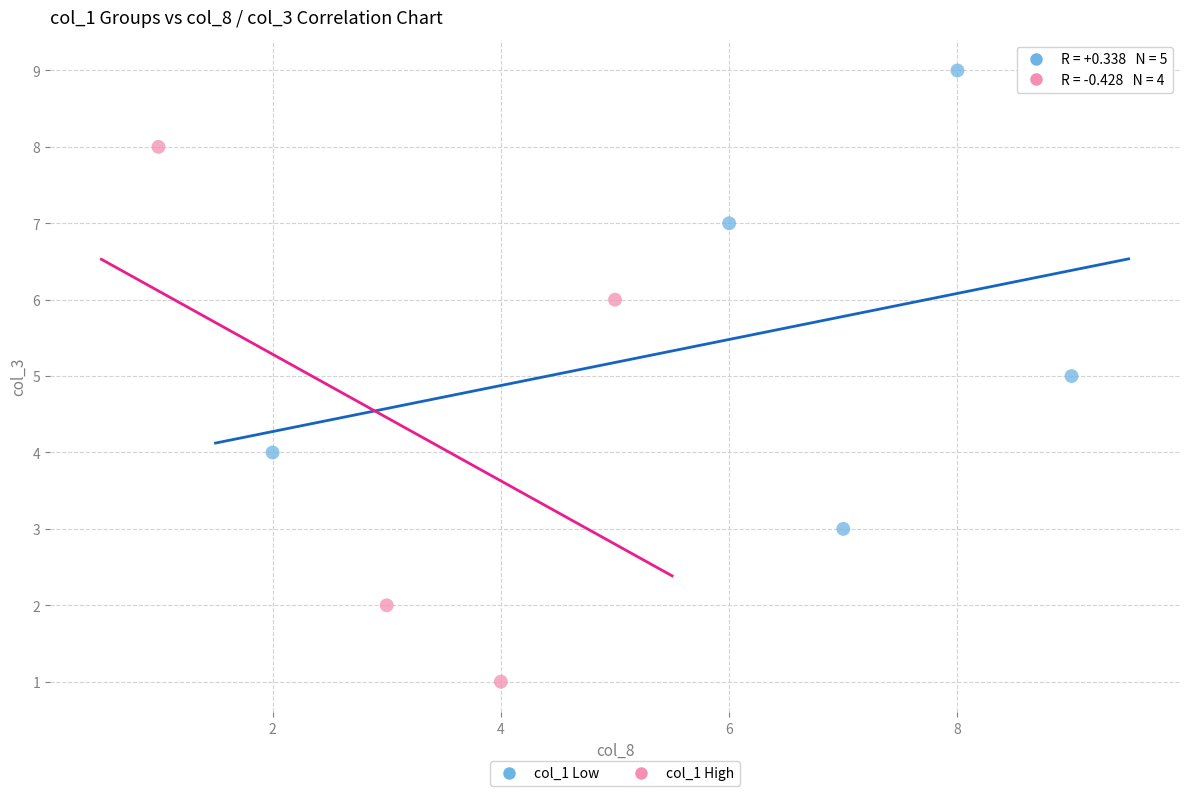

Which series has the widest spread of Y values?

col_1 High